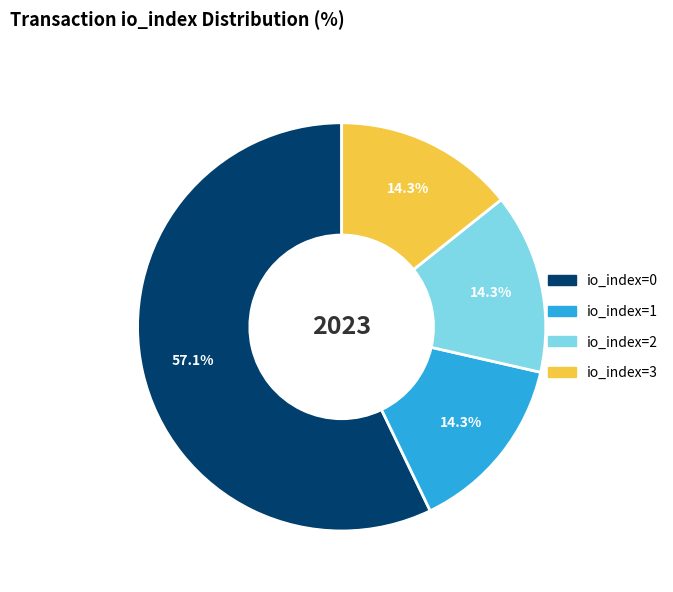

Does any single category account for the majority?

Yes